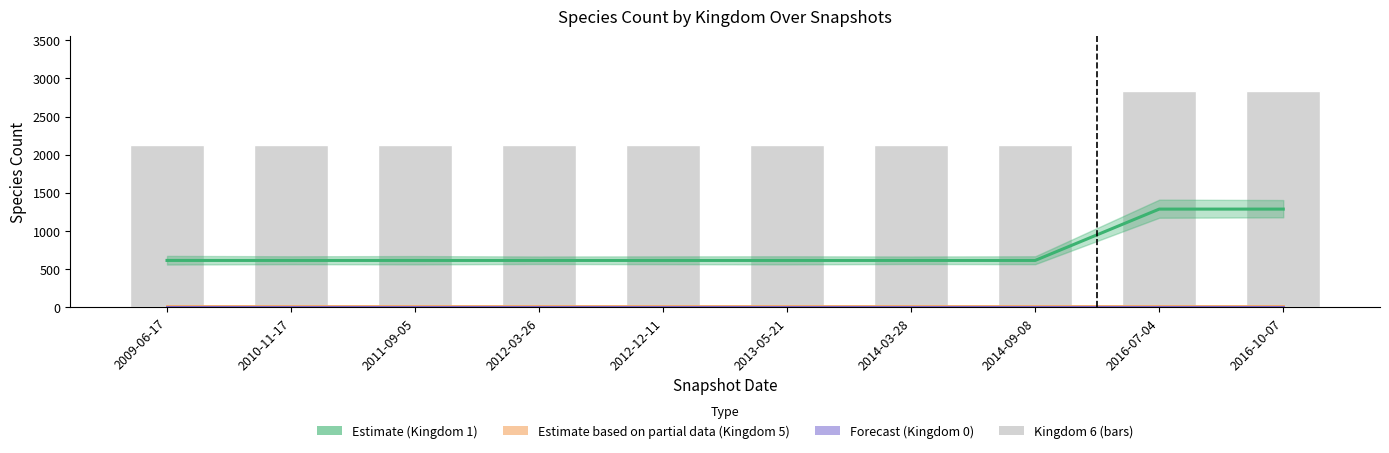

The Kingdom 5 (partial) series shows 20 at 2014-09-08. True or false?

False